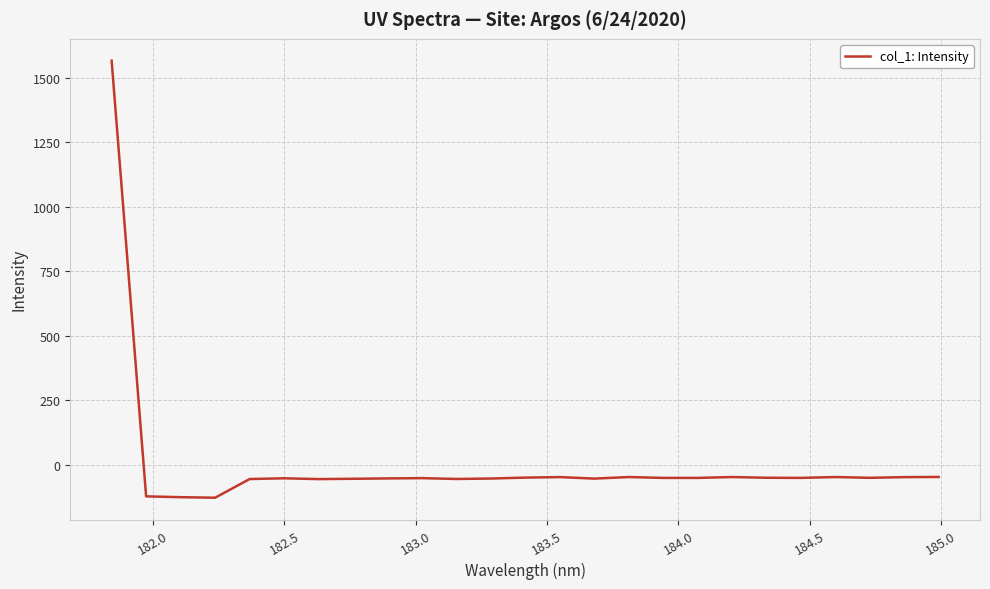

What is the maximum value shown in the chart?

1567.2